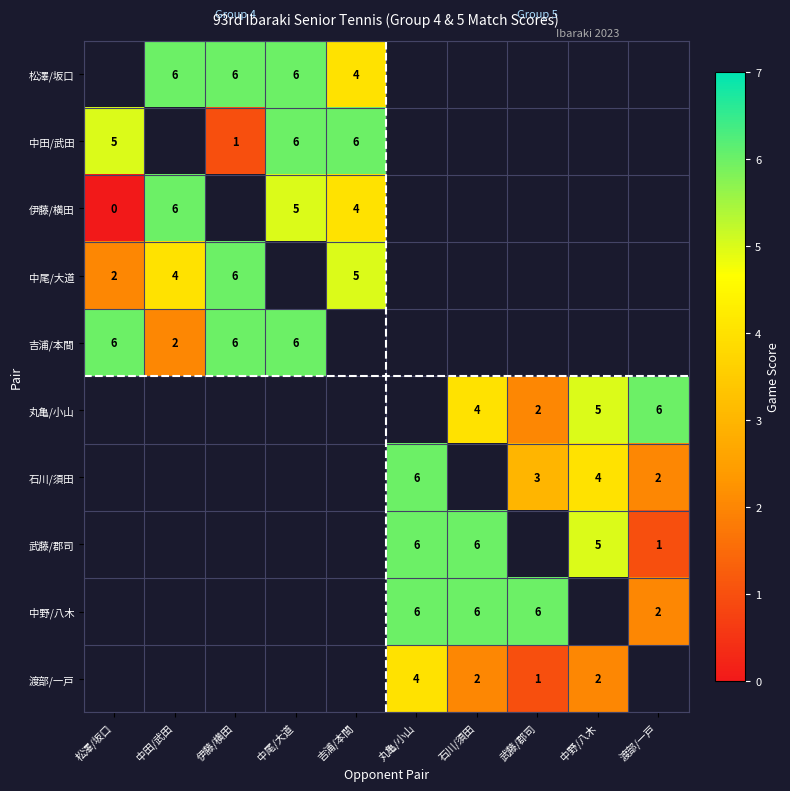

The 石川/須田 series shows 4 at 中野/八木. True or false?

True